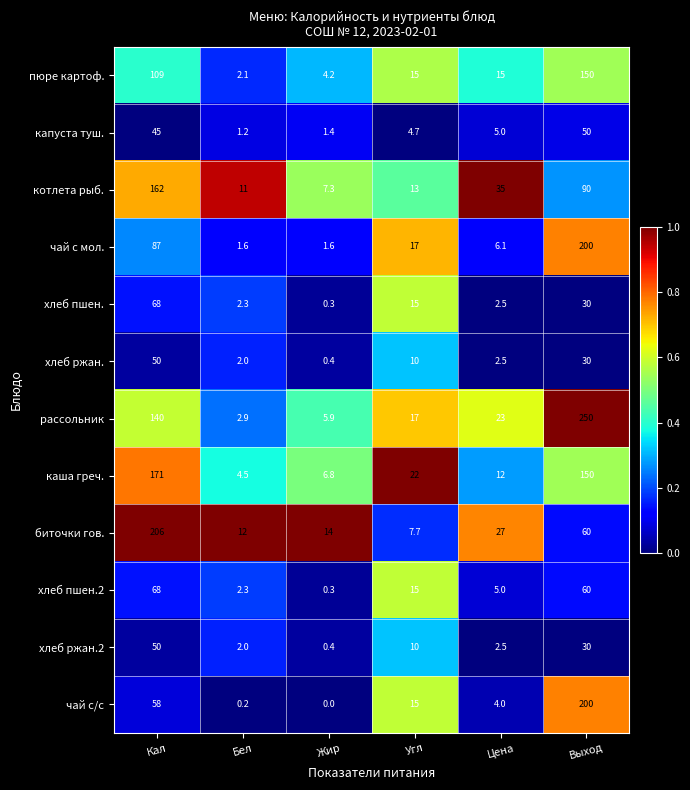

True or false: чай с мол. has a value of 17.0 at Угл.

True